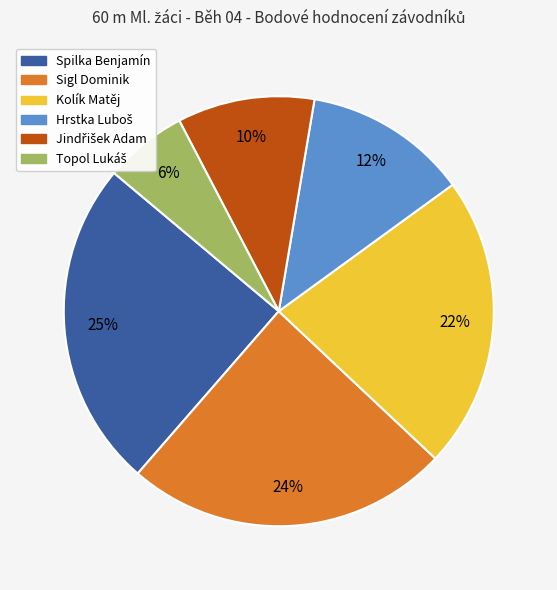

To the nearest percent, what is the average slice percentage?

17%